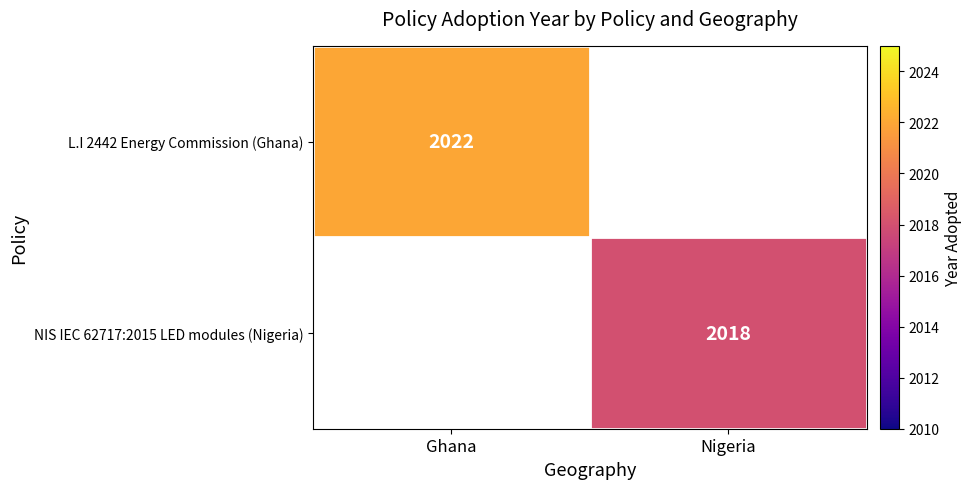

True or false: NIS IEC 62717:2015 LED modules (Nigeria) has a value of 443 at Nigeria.

False